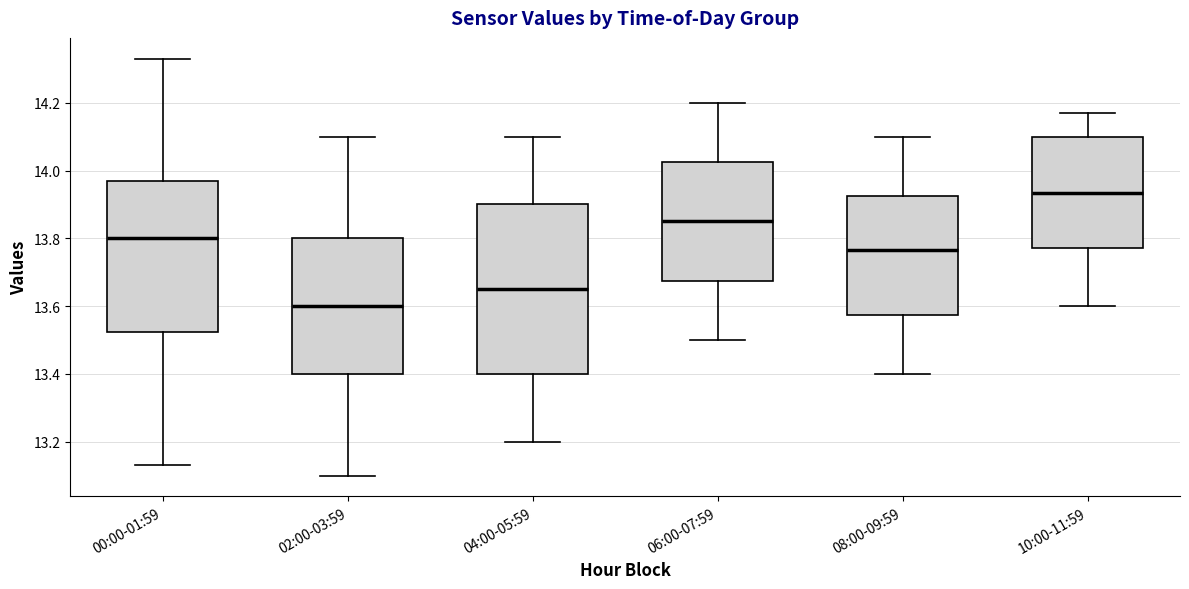

Which box is the tallest, from its lower edge to its upper edge?

04:00-05:59